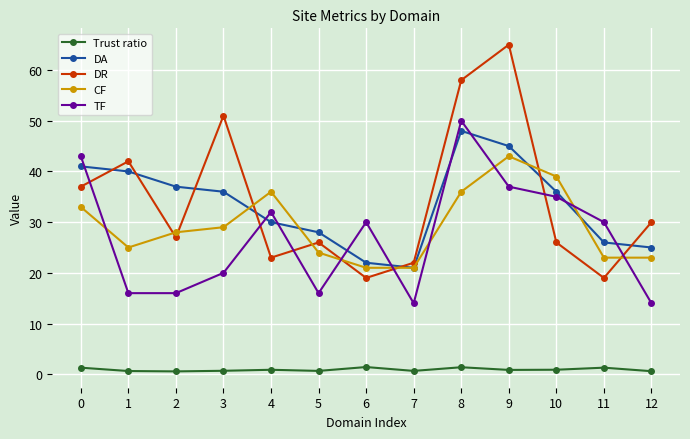

What is the approximate value of DA at 12?

25.0